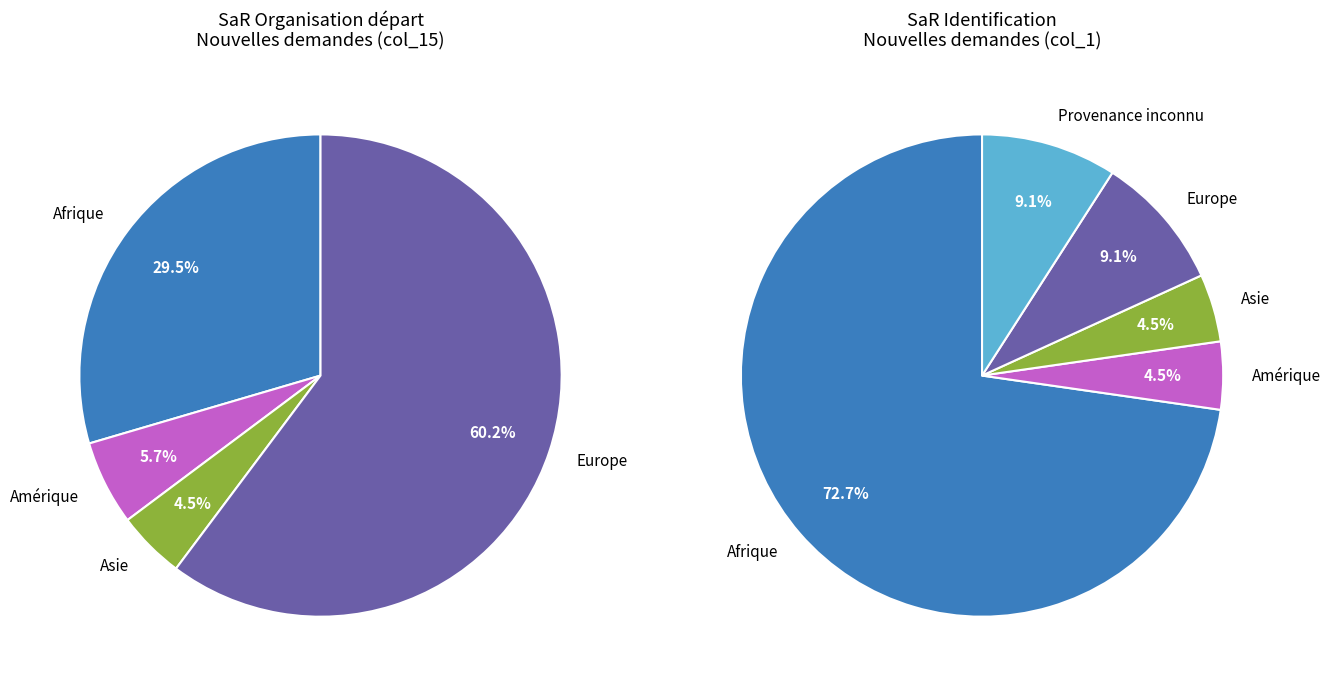

Do Asie and Europe together represent more than half of the pie?

Yes